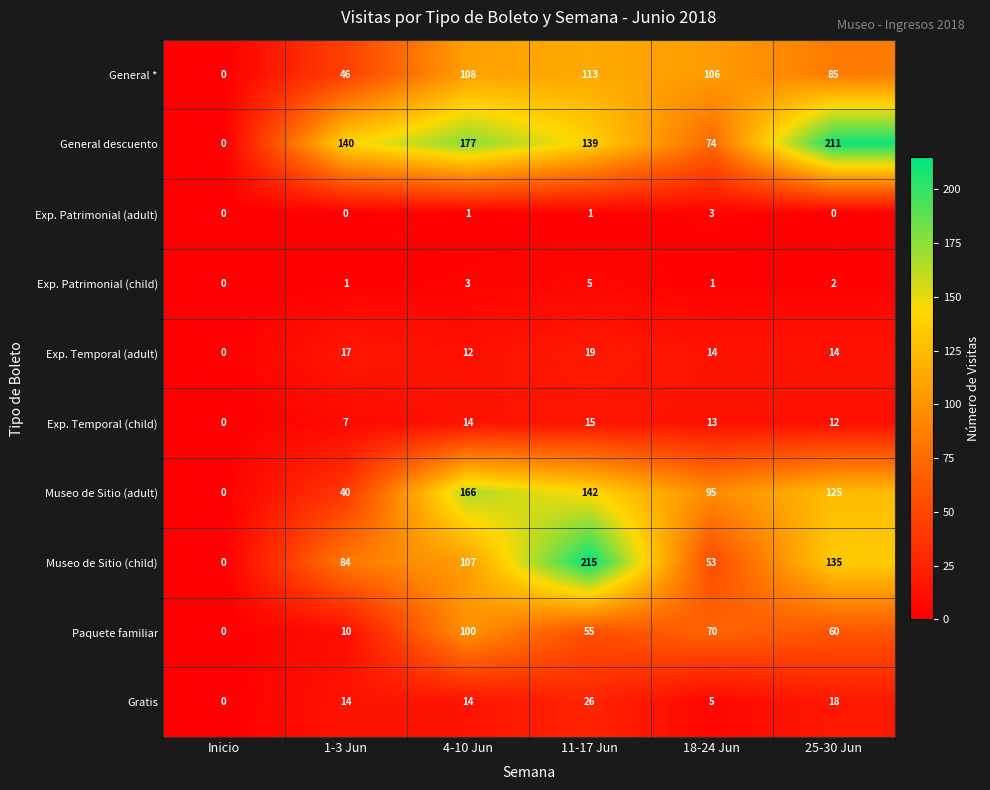

Count the number of categories in the chart.

6